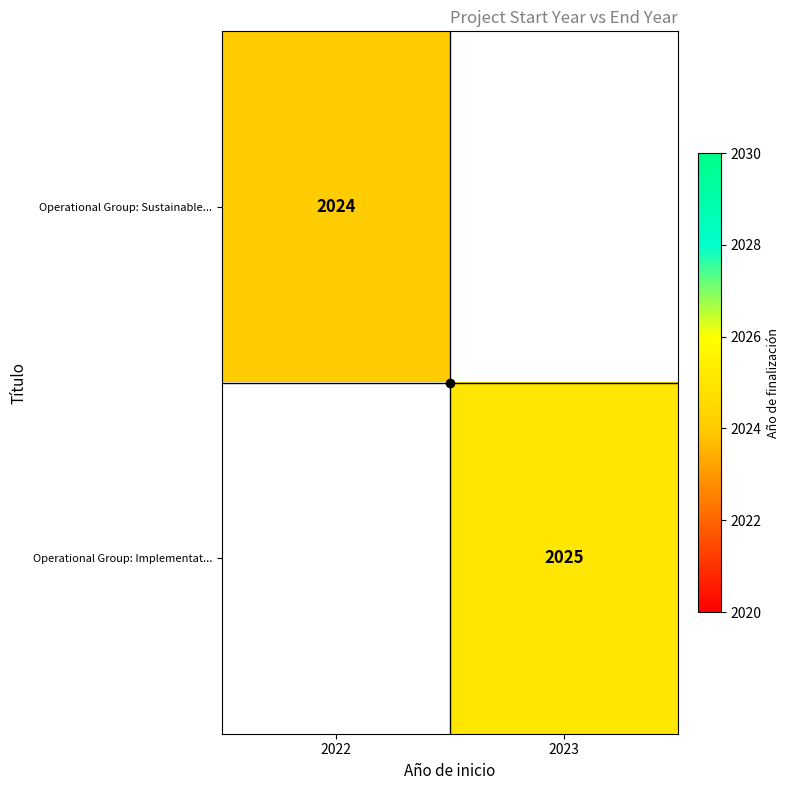

Is the value of Operational Group: Implementat... at 2022 greater than the value of Operational Group: Sustainable... at 2023?

No